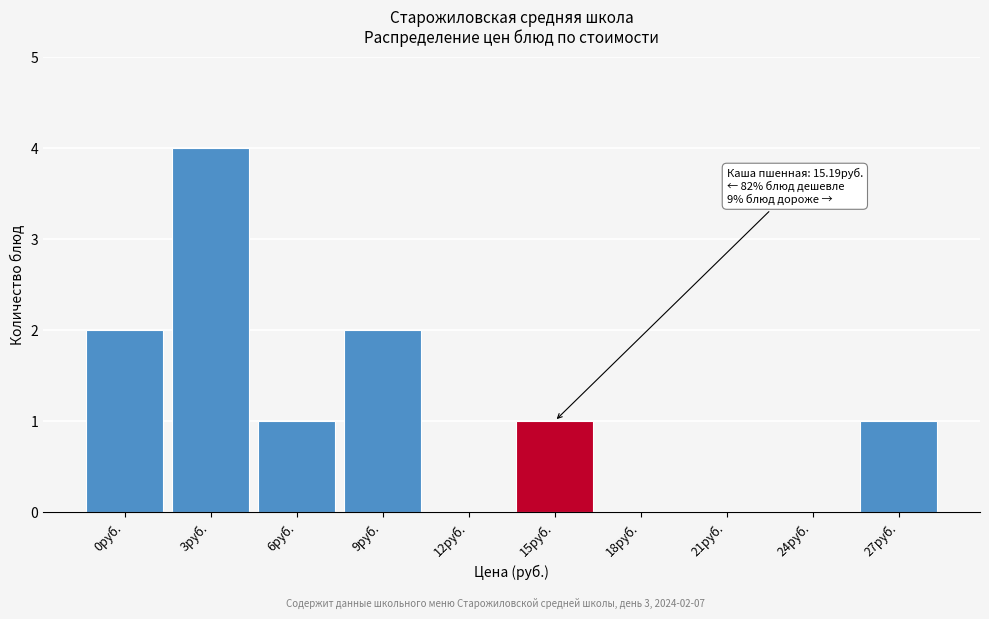

Reading left to right, list all the values displayed in this chart.

0руб.=2	3руб.=4	6руб.=1	9руб.=2	12руб.=0	15руб.=1	18руб.=0	21руб.=0	24руб.=0	27руб.=1